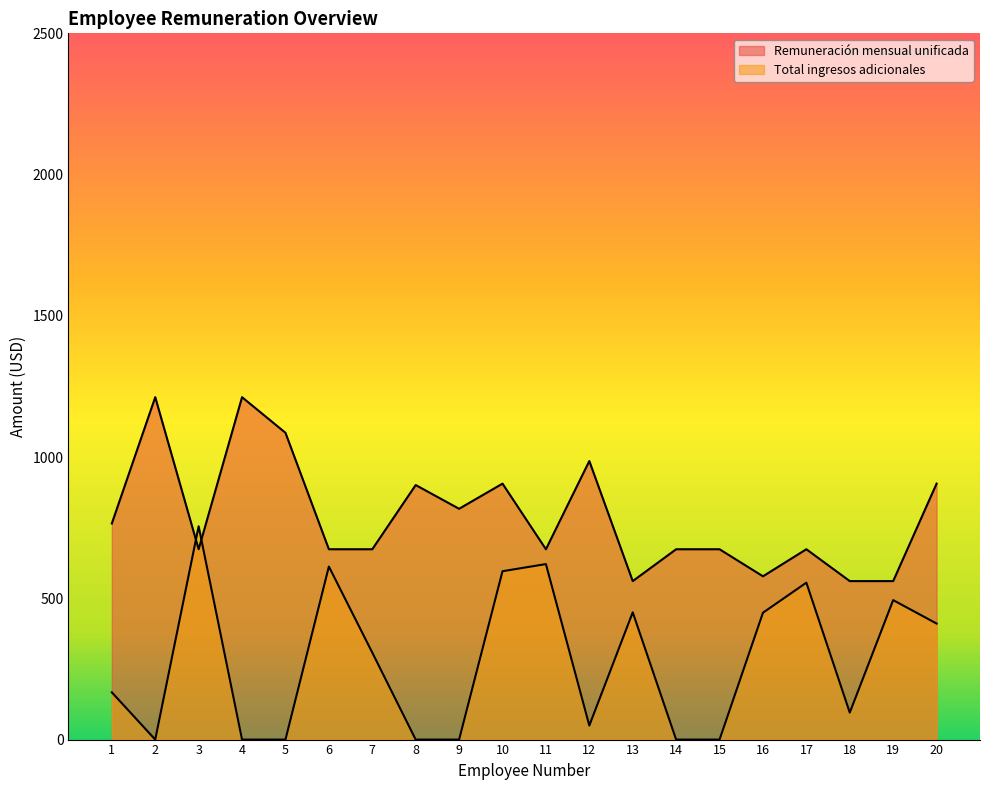

List the labels in order of Remuneración mensual unificada value, largest first.

2, 4, 5, 12, 10, 20, 8, 9, 1, 3, 6, 7, 11, 14, 15, 17, 16, 13, 18, 19